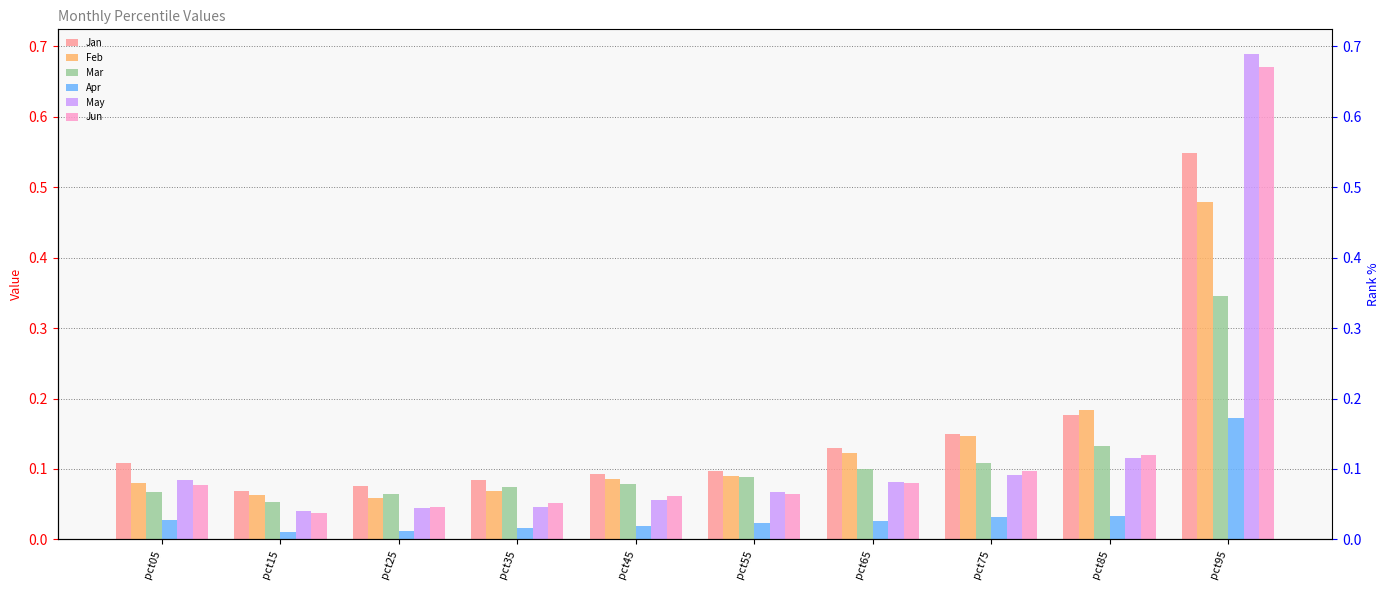

Reading left to right, transcribe all the data shown in this chart.

Jan: 0.1	0.1	0.1	0.1	0.1	0.1	0.1	0.1	0.2	0.5
Feb: 0.1	0.1	0.1	0.1	0.1	0.1	0.1	0.1	0.2	0.5
Mar: 0.1	0.1	0.1	0.1	0.1	0.1	0.1	0.1	0.1	0.3
Apr: 0.0	0.0	0.0	0.0	0.0	0.0	0.0	0.0	0.0	0.2
May: 0.1	0.0	0.0	0.0	0.1	0.1	0.1	0.1	0.1	0.7
Jun: 0.1	0.0	0.0	0.1	0.1	0.1	0.1	0.1	0.1	0.7